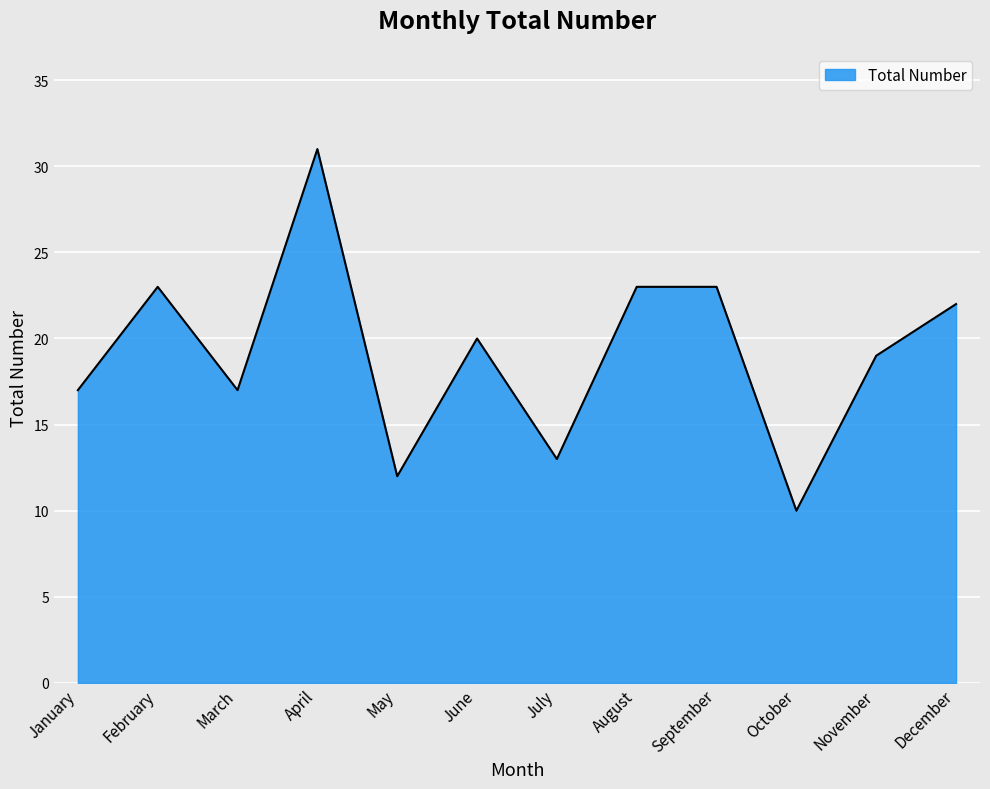

What is the difference between the values at December and March?

5